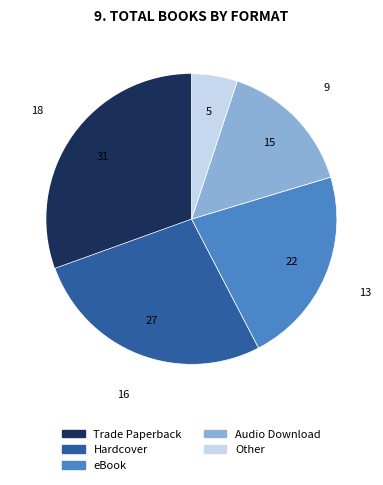

Rank the categories by value from lowest to highest.

Other, Audio Download, eBook, Hardcover, Trade Paperback